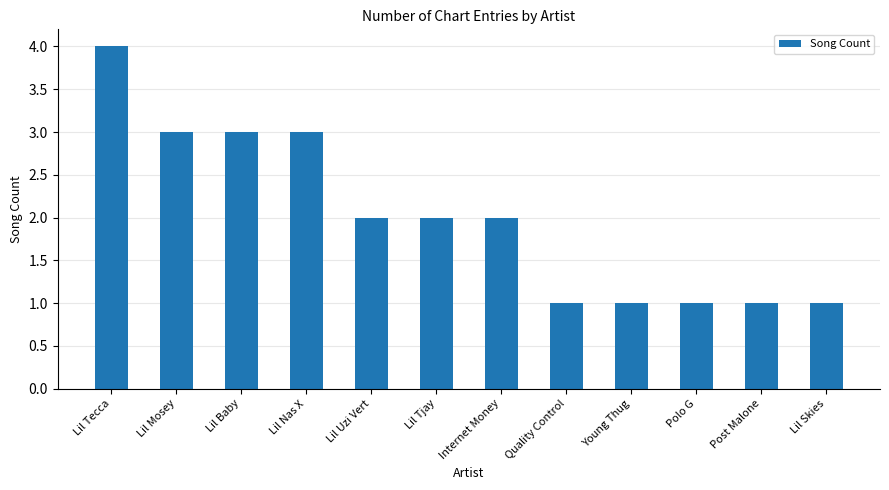

What is the value of the 11th bar from the left?

1